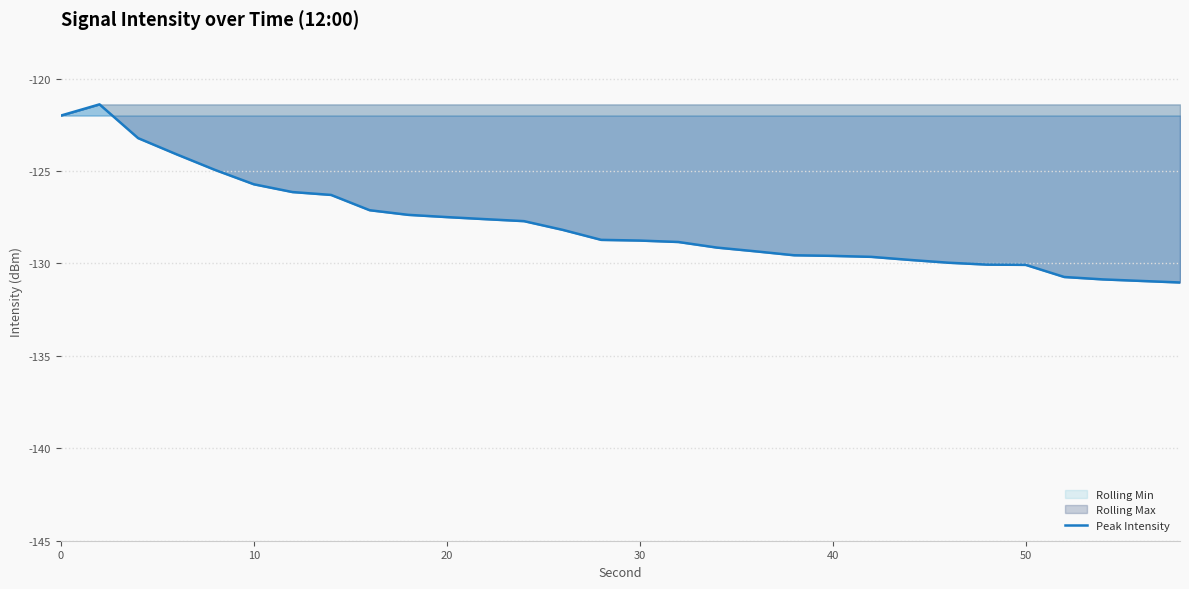

Count the number of categories in the chart.

30